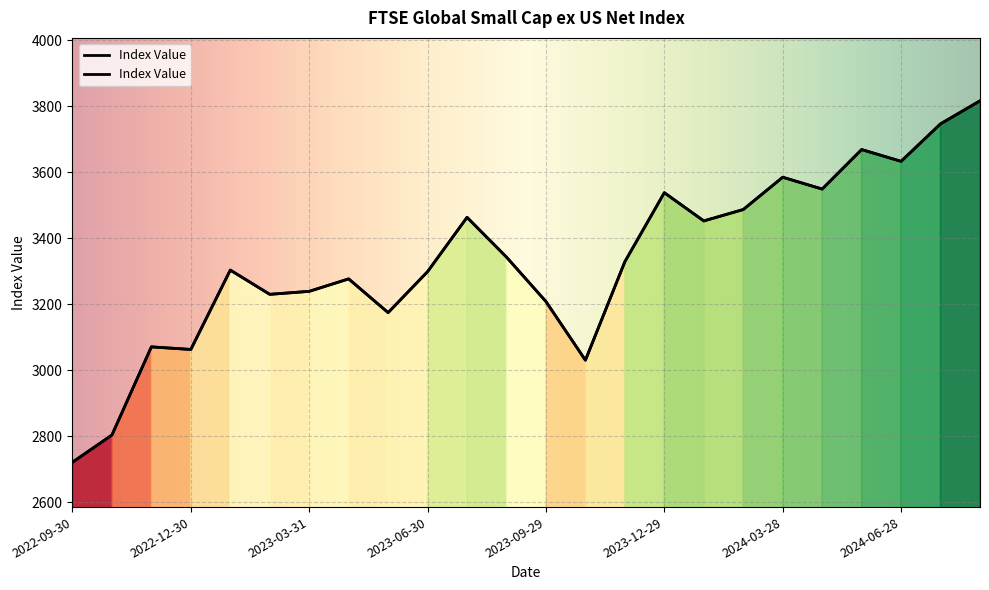

True or false: the data shows 1935.0 at 2024-03-28.

False